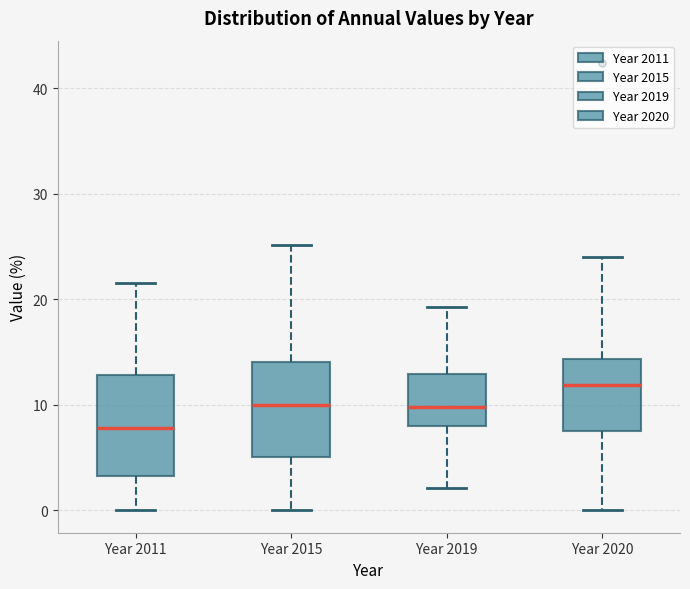

Reading left to right, transcribe this box plot: for each box, give where its median line is, the range the box spans, and where its two whiskers end, as read against the y-axis. The values are not printed on the chart, so give them approximately, as read against the axis.

Year 2011: median 8, box 3 to 13, whiskers 0 to 22
Year 2015: median 10, box 5 to 14, whiskers 0 to 25
Year 2019: median 10, box 8 to 13, whiskers 2 to 19
Year 2020: median 12, box 7 to 14, whiskers 0 to 24